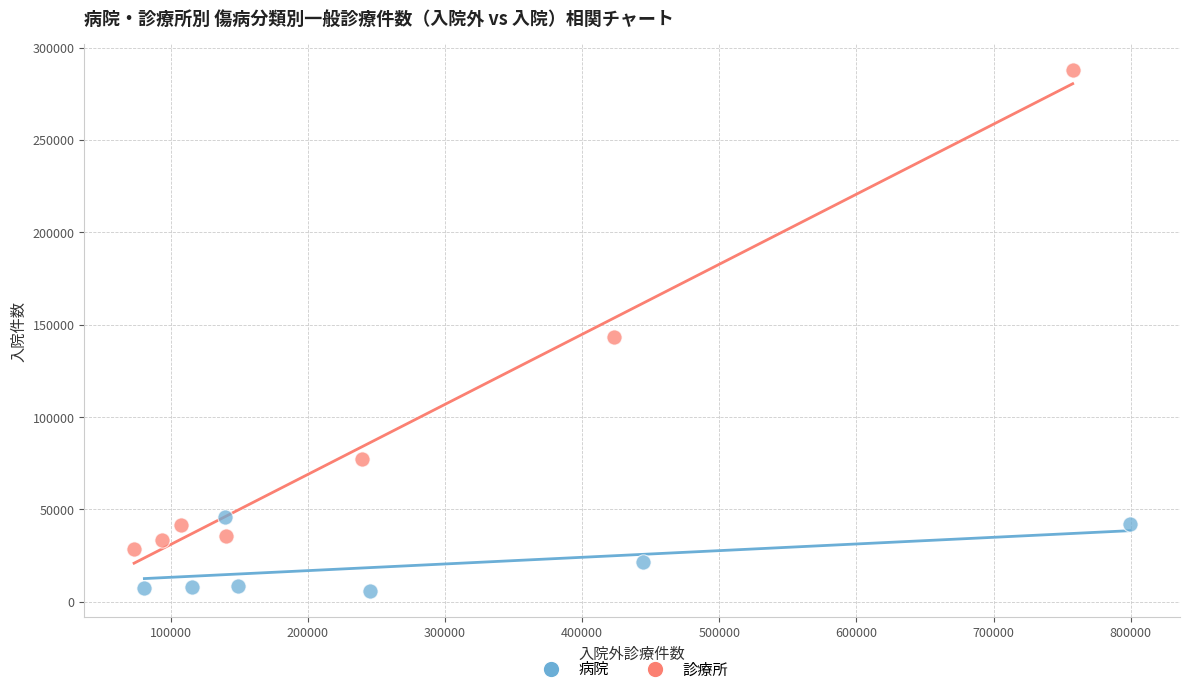

Which series reaches the minimum Y coordinate?

病院